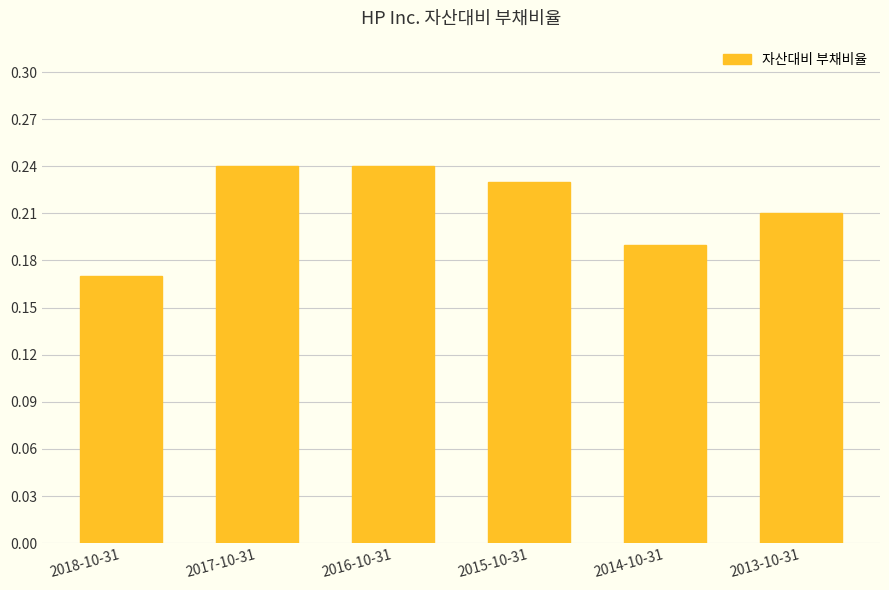

What is the difference between the second highest and minimum values?

0.1